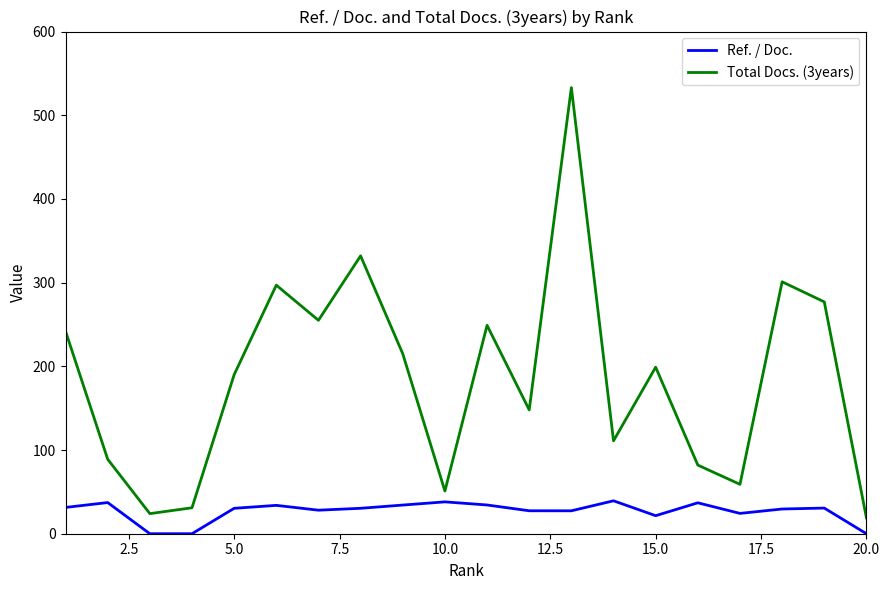

True or false: Total Docs. (3years) and Ref. / Doc. cross at least once.

False